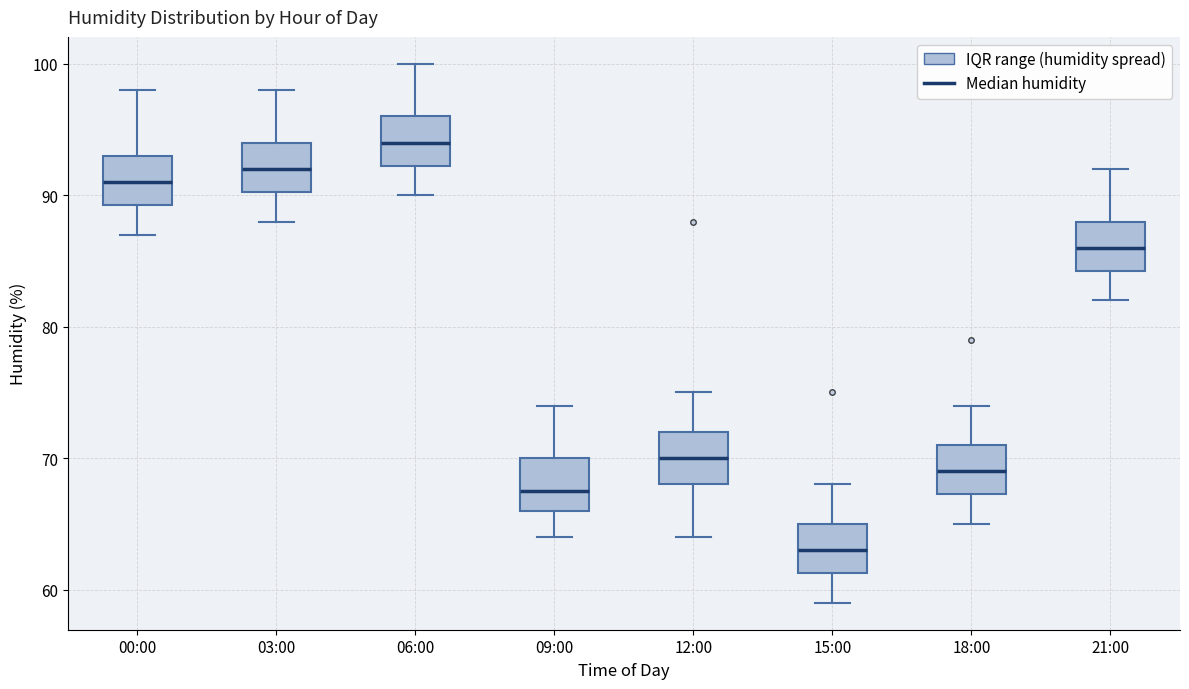

Which box has the lowest median line?

15:00